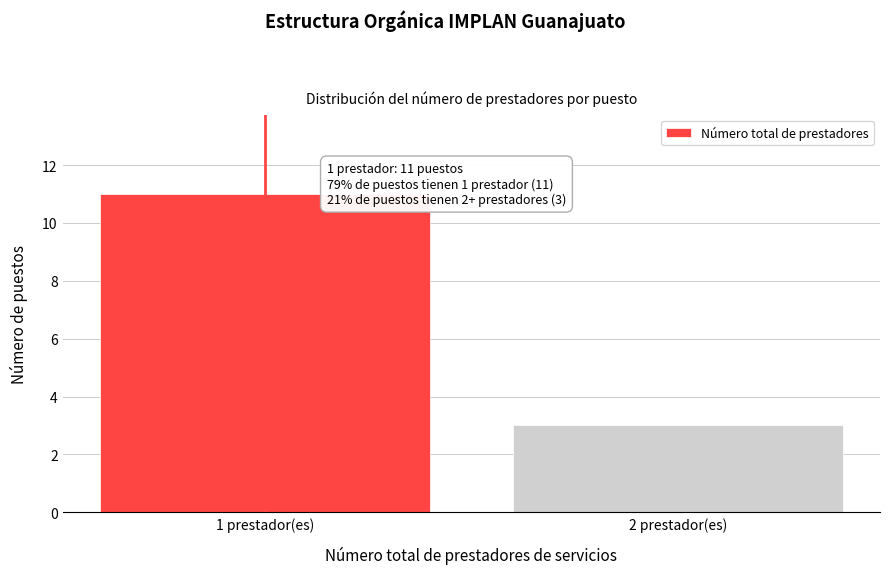

Reading right to left, what are all the values shown in this chart?

2 prestador(es)=3	1 prestador(es)=11